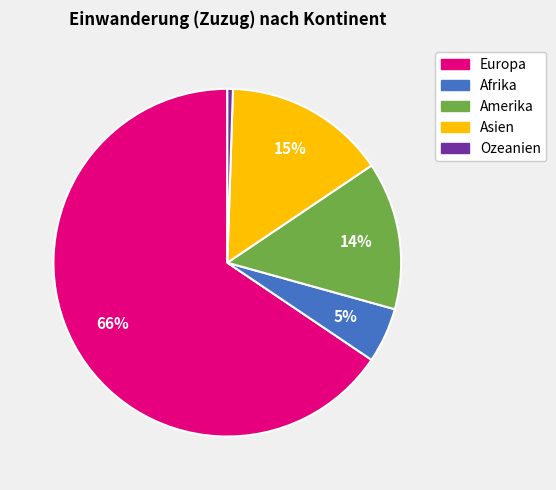

To the nearest percent, what is the average slice percentage?

20%